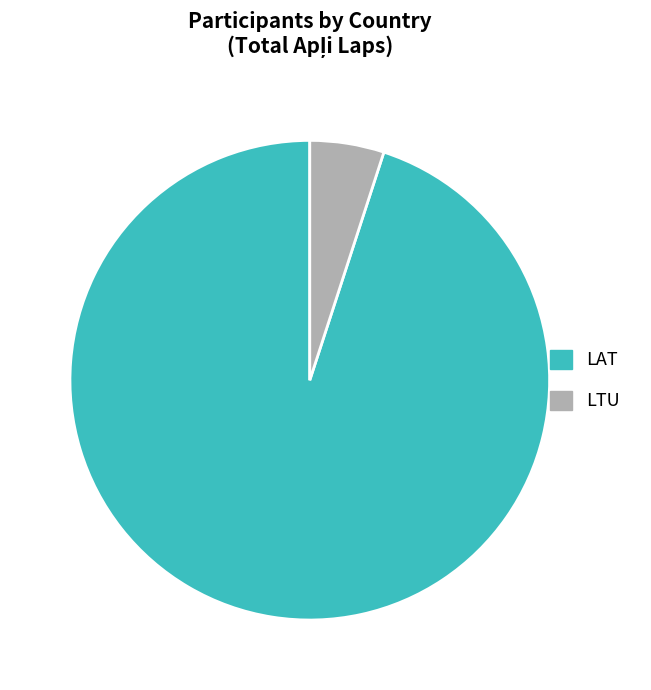

What is the majority slice?

LAT